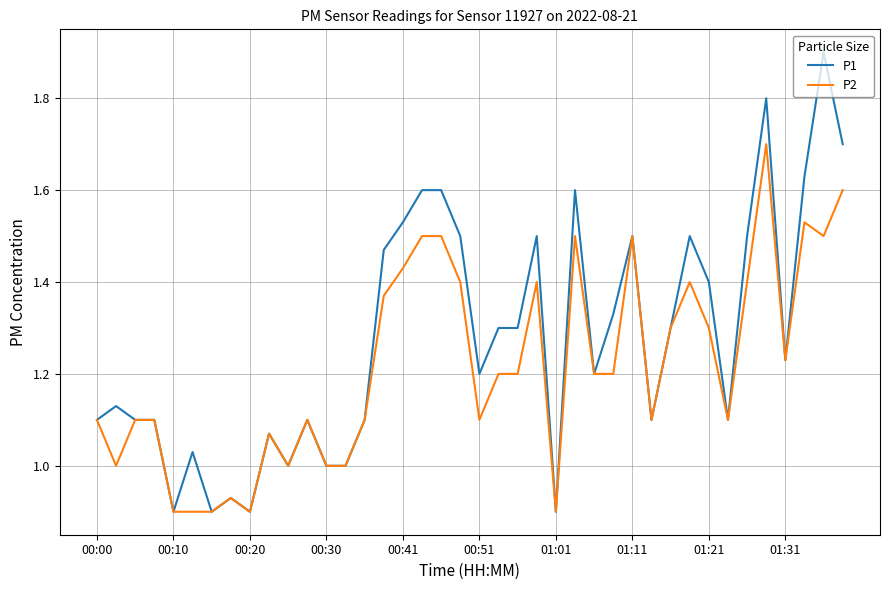

Which series has the largest total across all categories?

P1